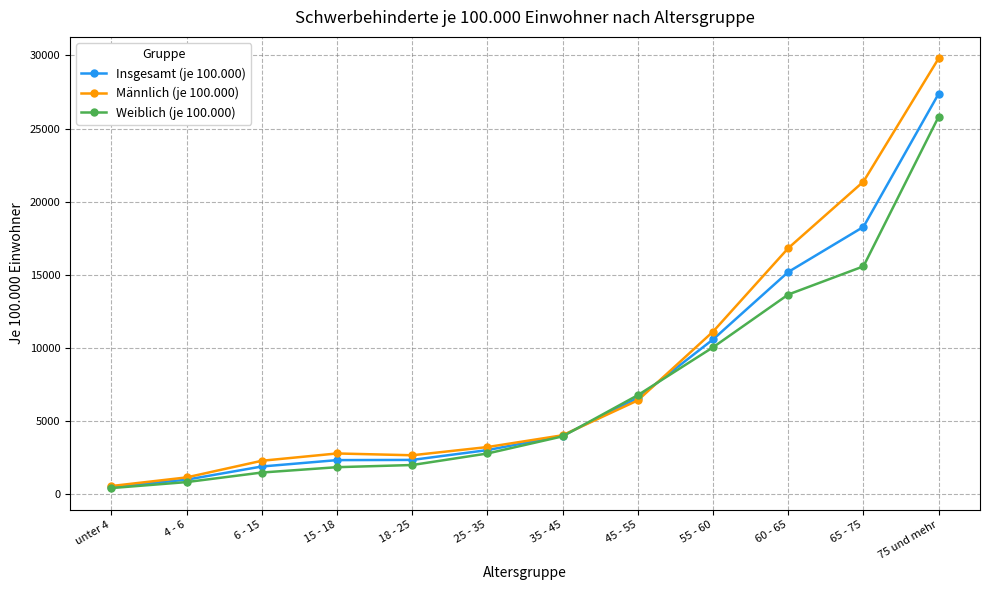

What is the spread (max minus min) of values at 4 - 6?

320.8